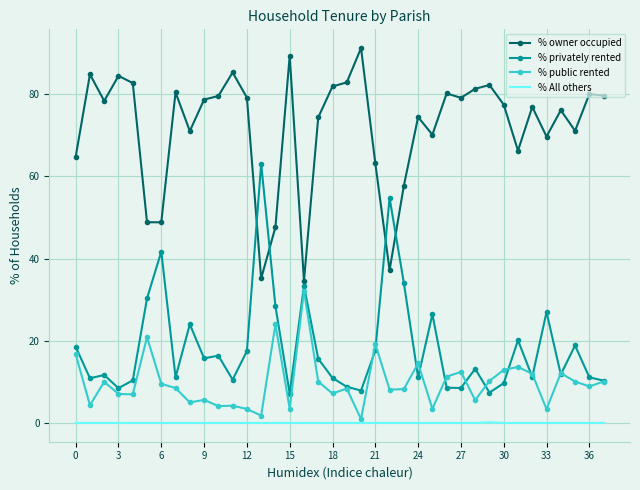

Which series has the largest total across all categories?

% owner occupied